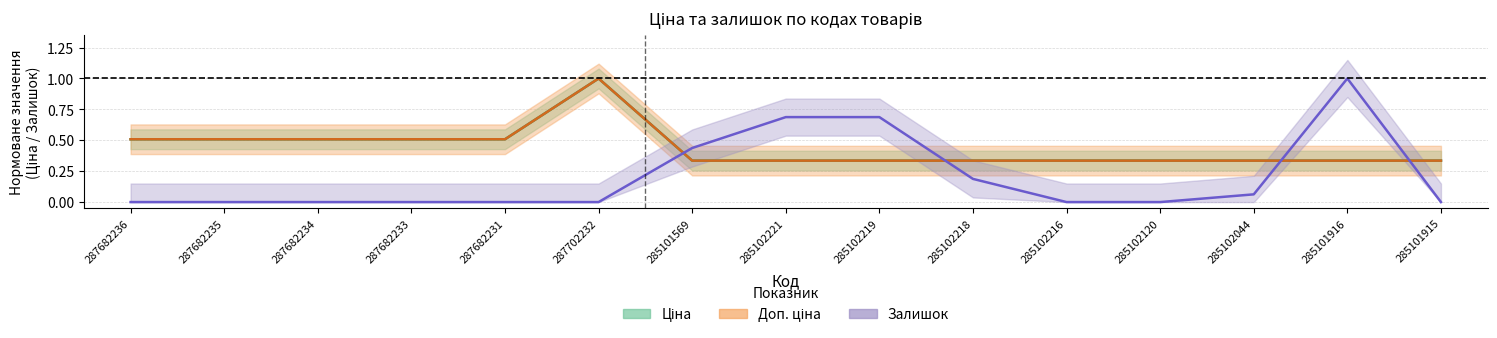

What are all the series names shown in the legend?

Ціна, Доп. ціна, Залишок